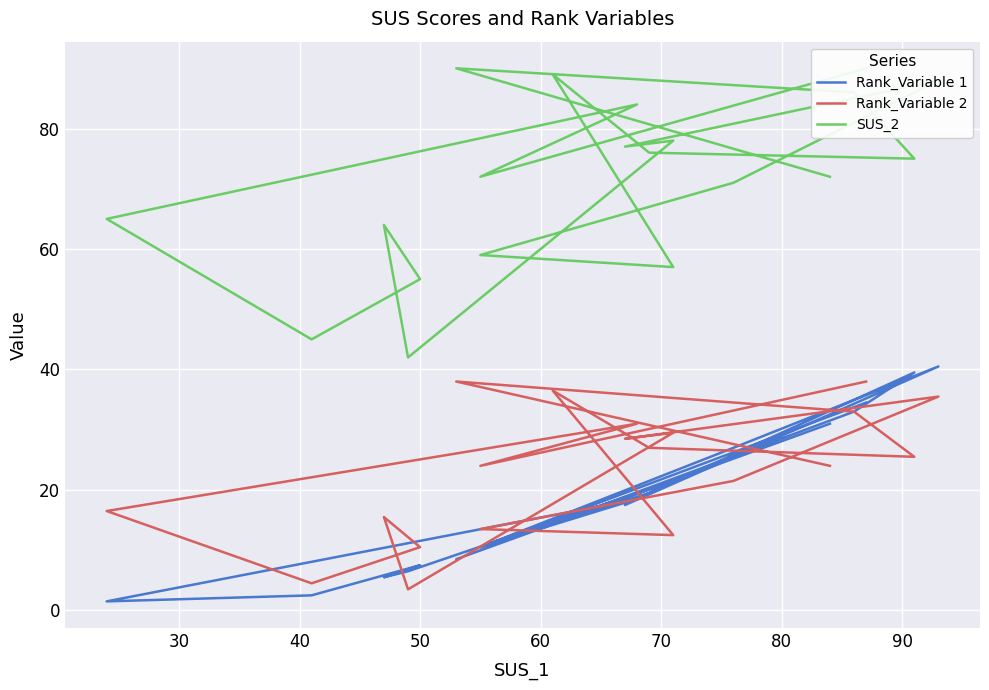

Where is the first local maximum for Rank_Variable 1?

40